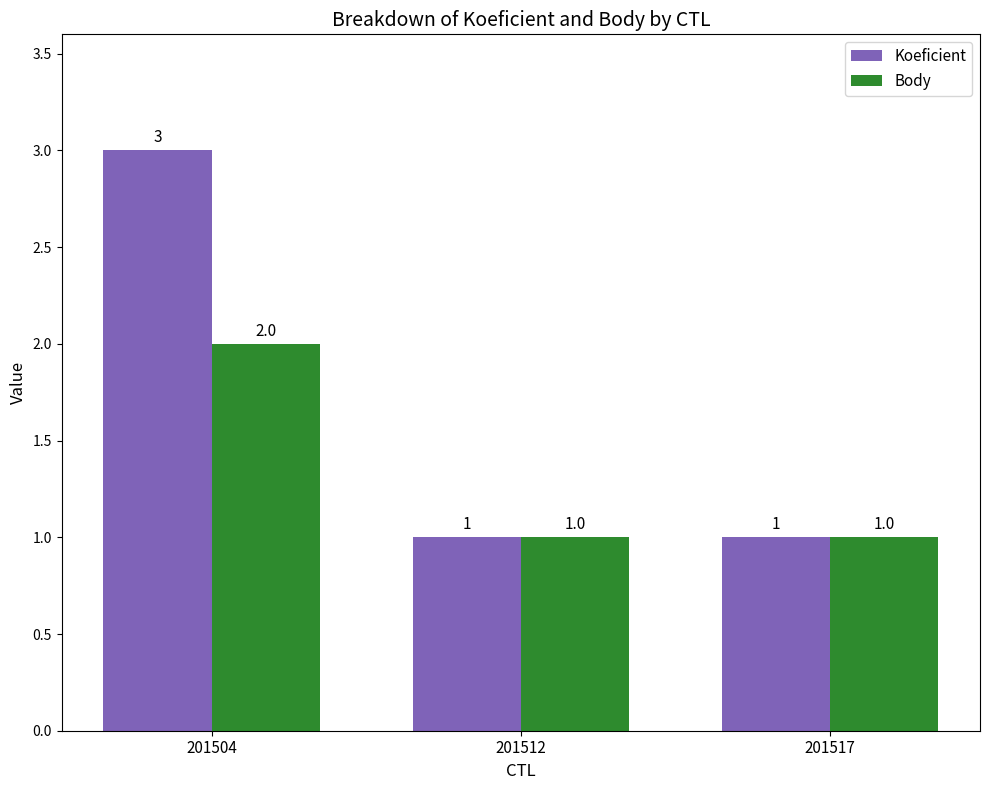

What is the value of the Koeficient bar at the 1st from the left?

3